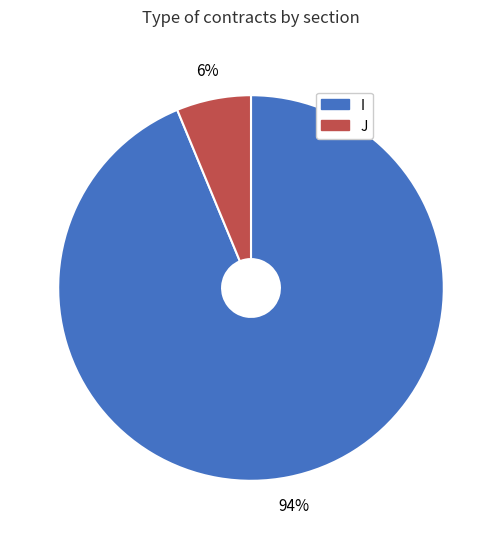

Between J and I, which is larger?

I